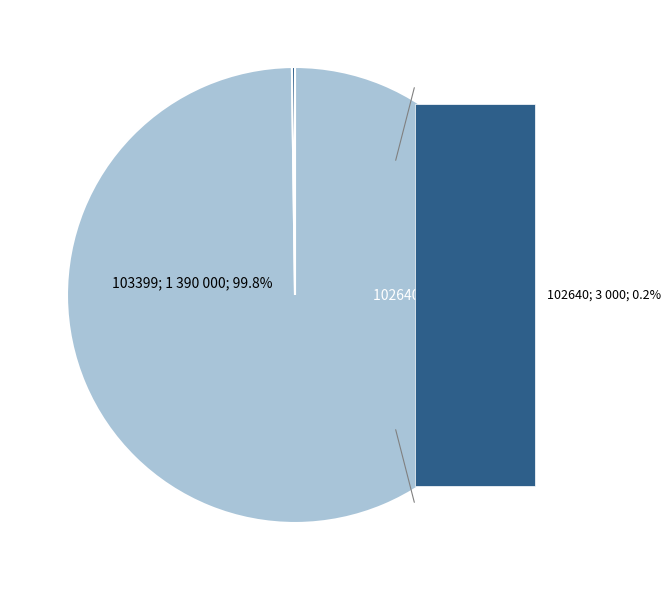

Is 103399 the majority of the pie?

Yes